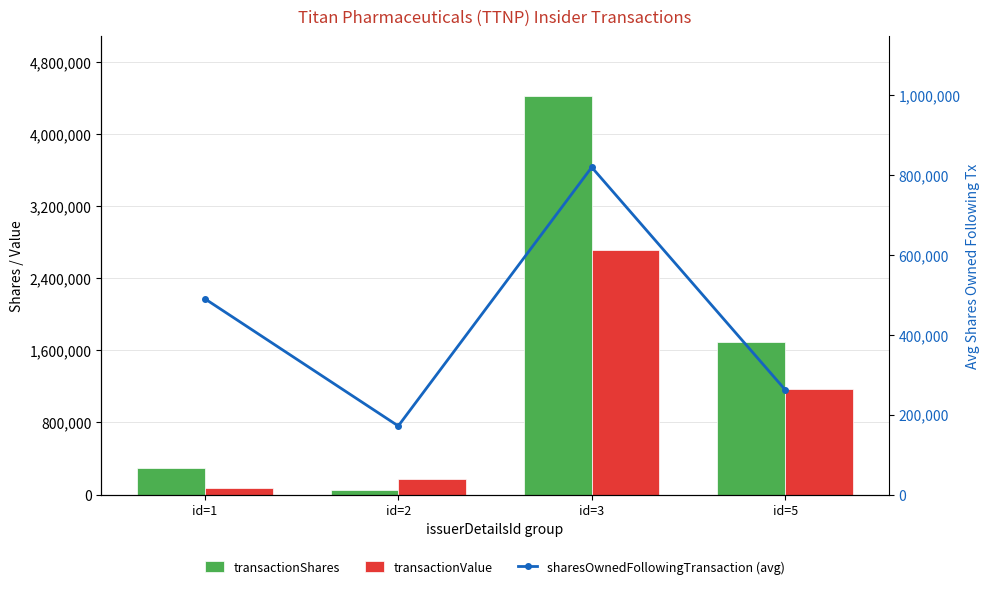

What is the difference between the transactionValue values at id=3 and id=5?

1541334